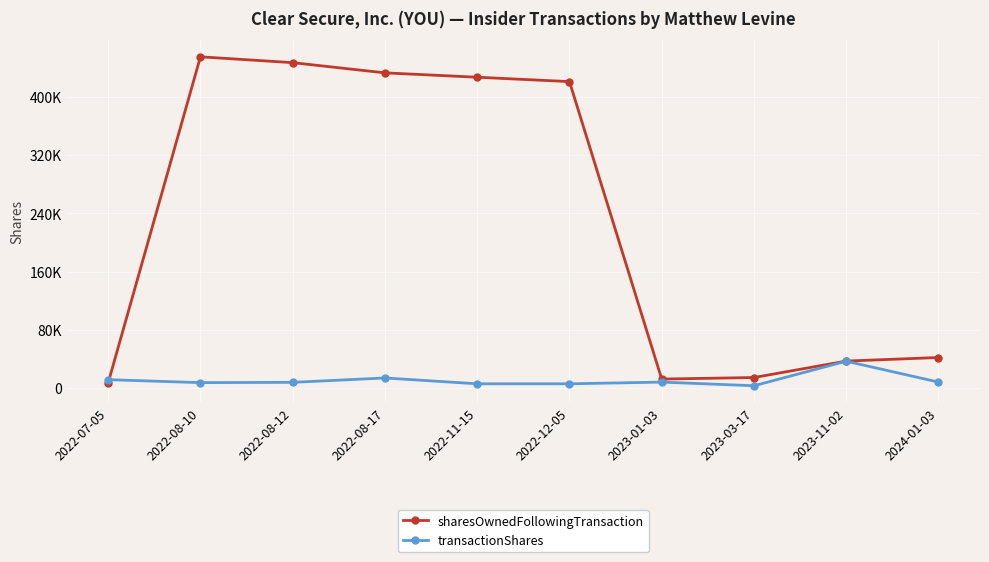

What is the lowest value of the sharesOwnedFollowingTransaction series?

7453